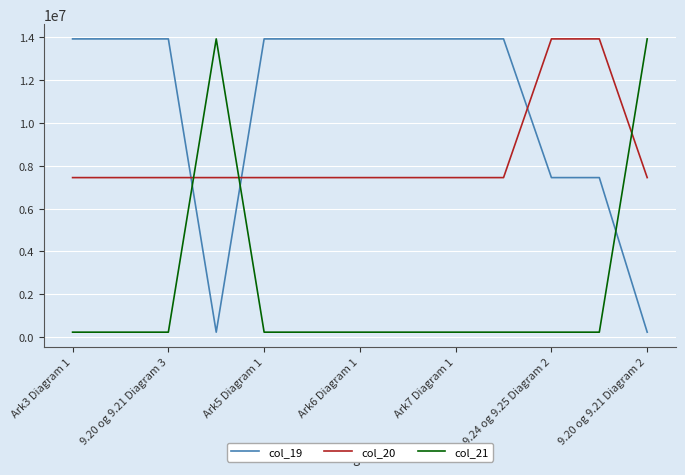

What is the maximum value shown in the chart?

13930752